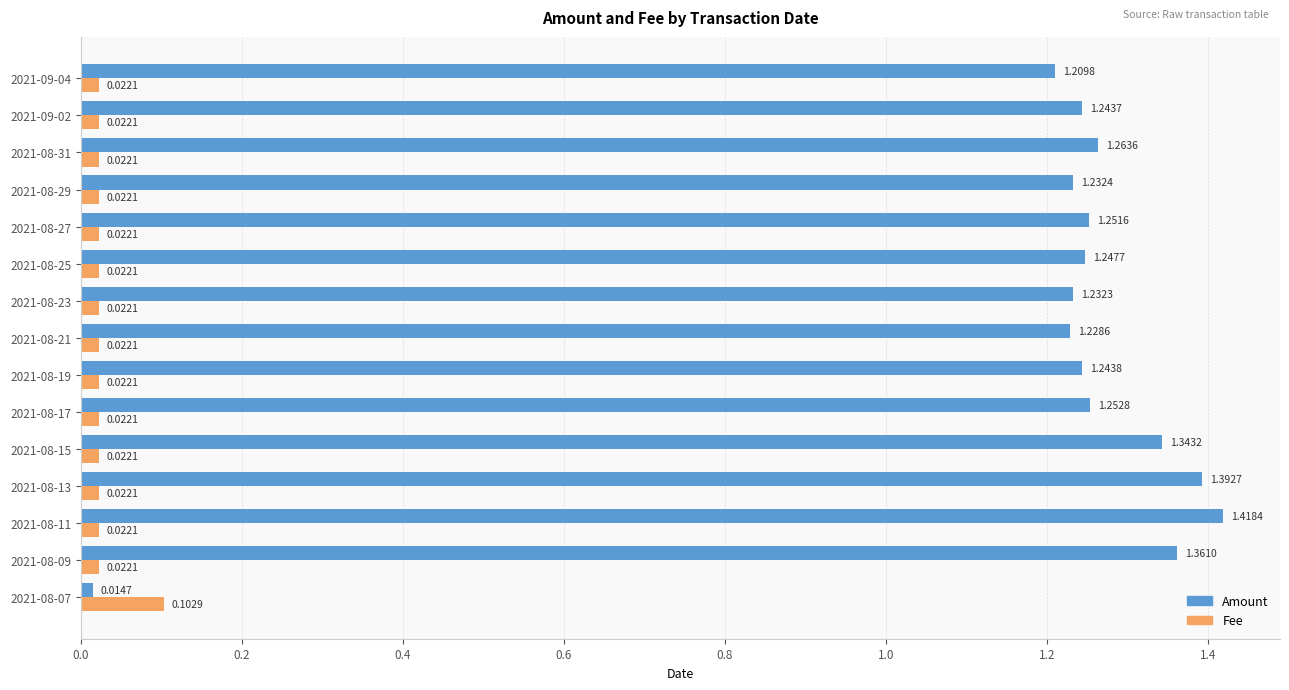

Which series has the largest total across all categories?

Amount